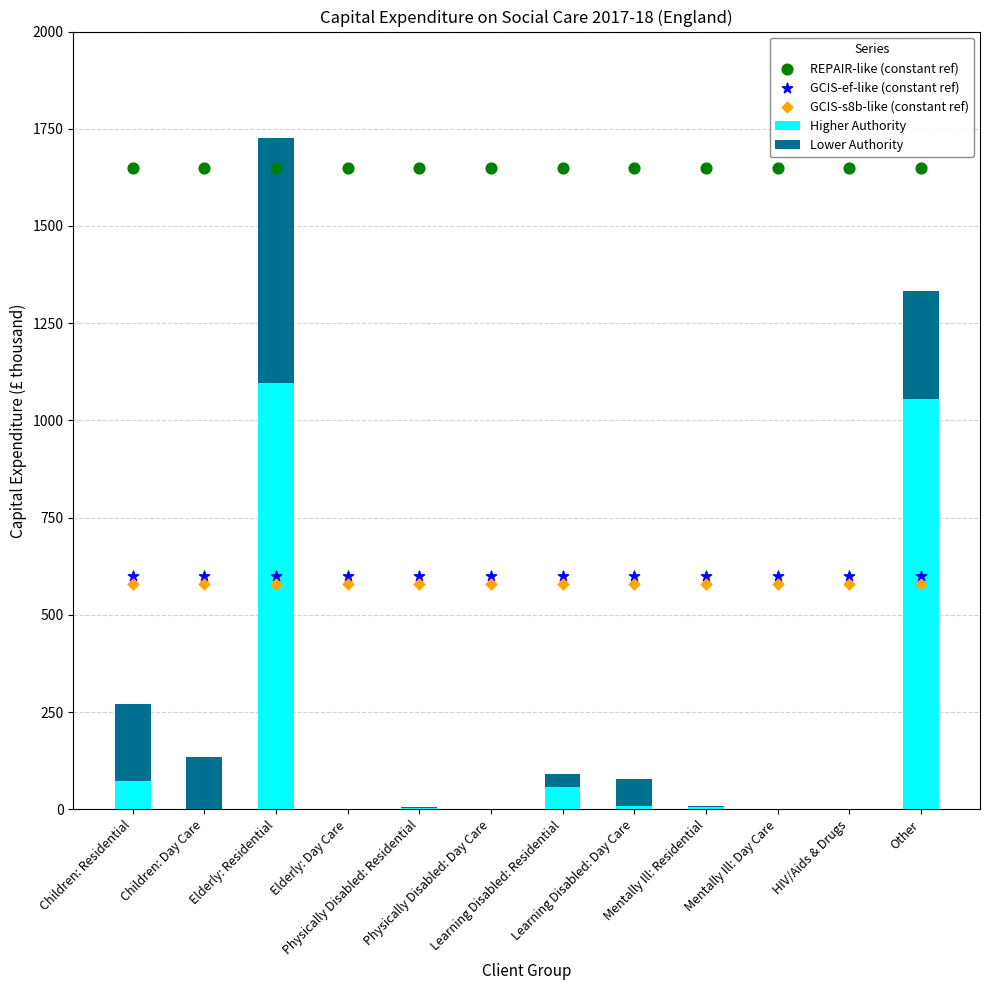

Which series reaches the minimum Y coordinate?

Higher Authority